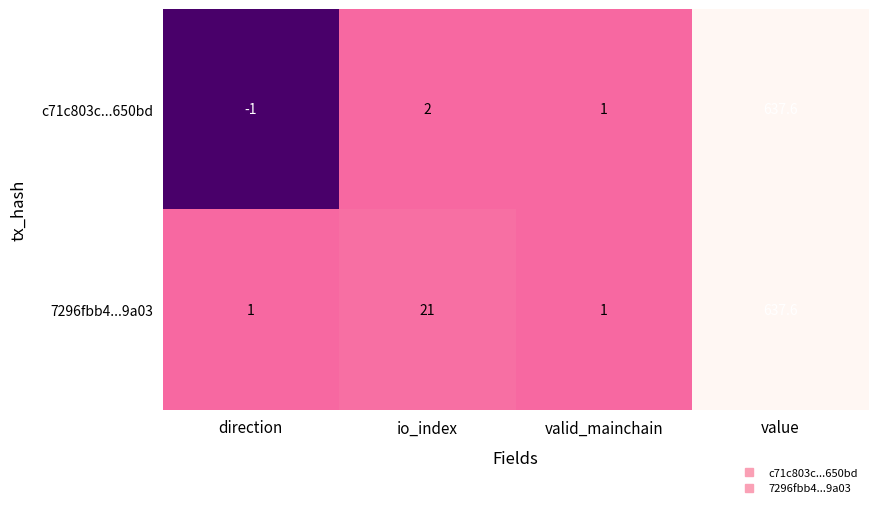

At which category is the sum across all series the highest?

value